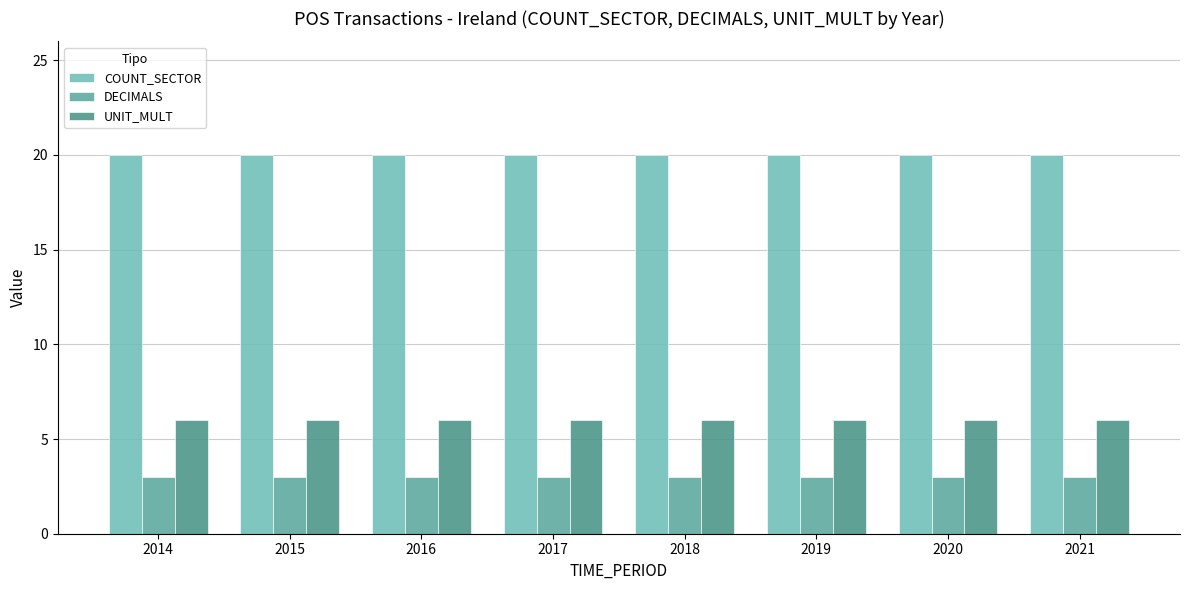

Is it true that COUNT_SECTOR equals 28 at 2015?

False